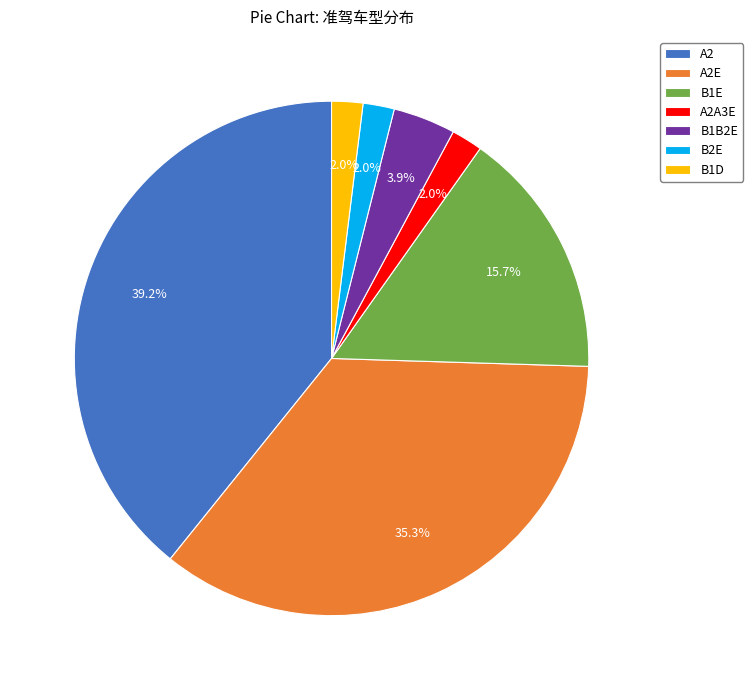

Is it true that B1E is 16% of the pie?

True